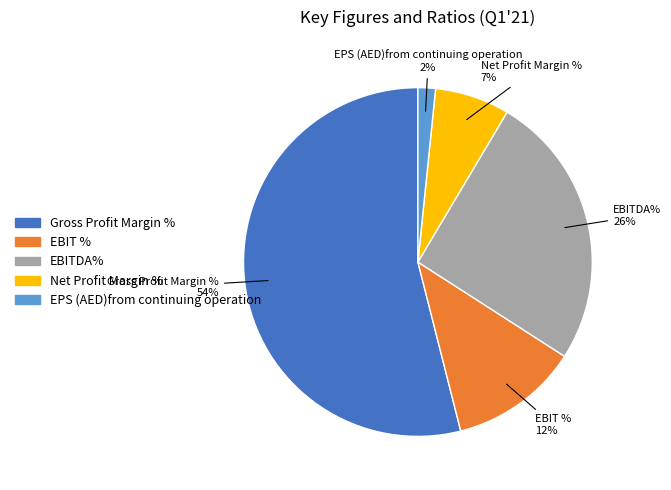

What percentage is the EBIT % slice, to the nearest percent?

12%